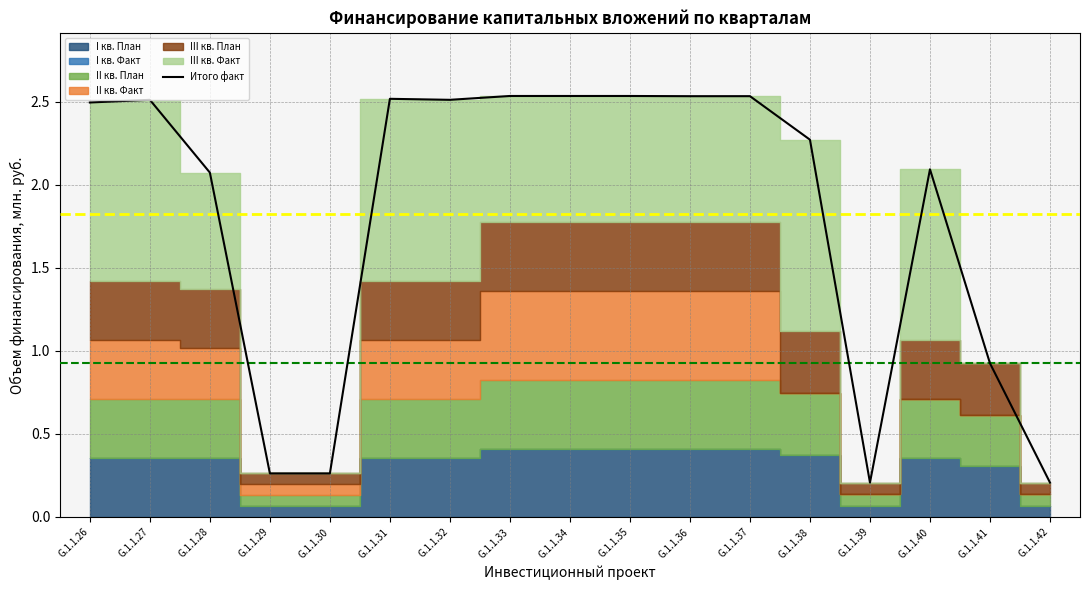

What is the minimum value shown in the chart?

0.2